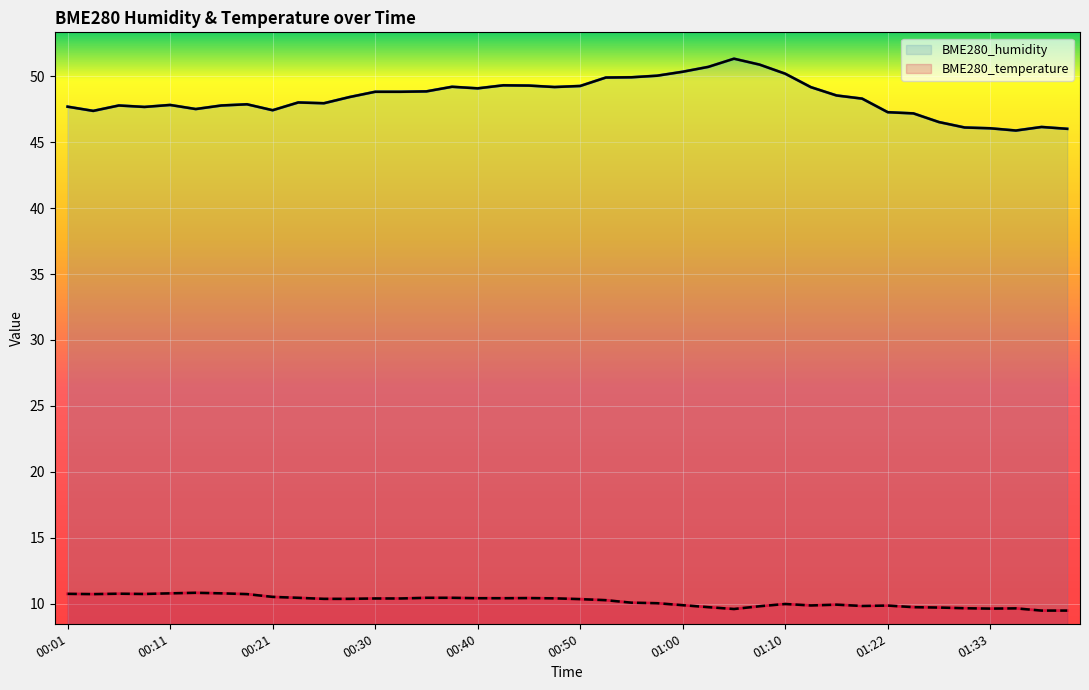

What is the smallest value displayed?

9.5